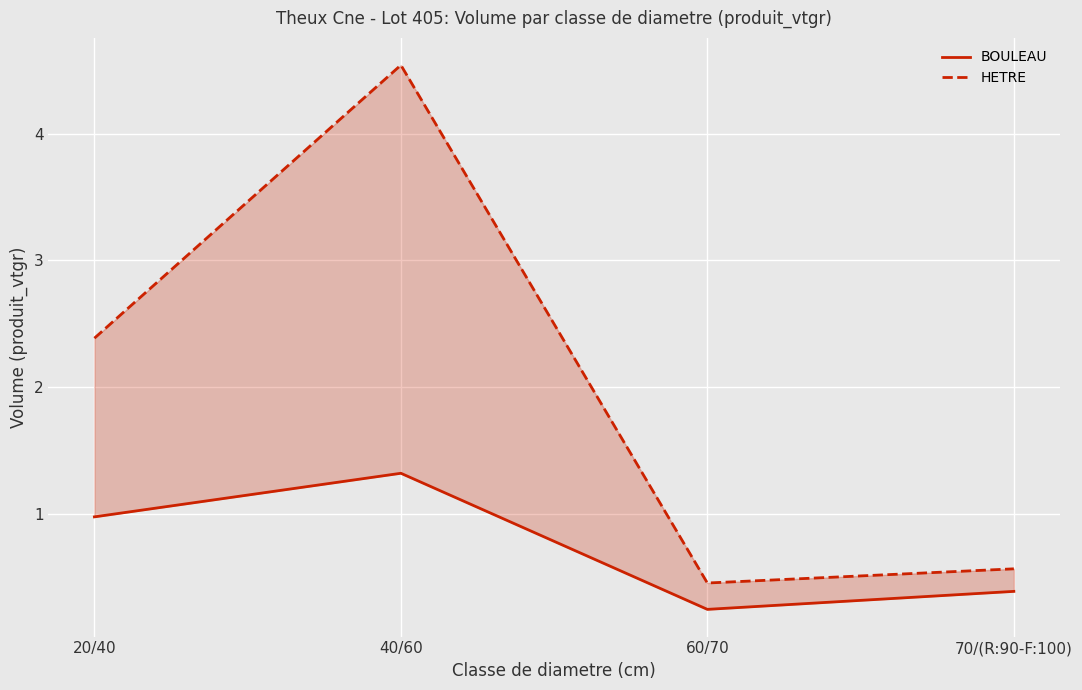

Reading left to right, transcribe all the data shown in this chart.

BOULEAU: 1.0	1.3	0.2	0.4
HETRE: 2.4	4.5	0.5	0.6